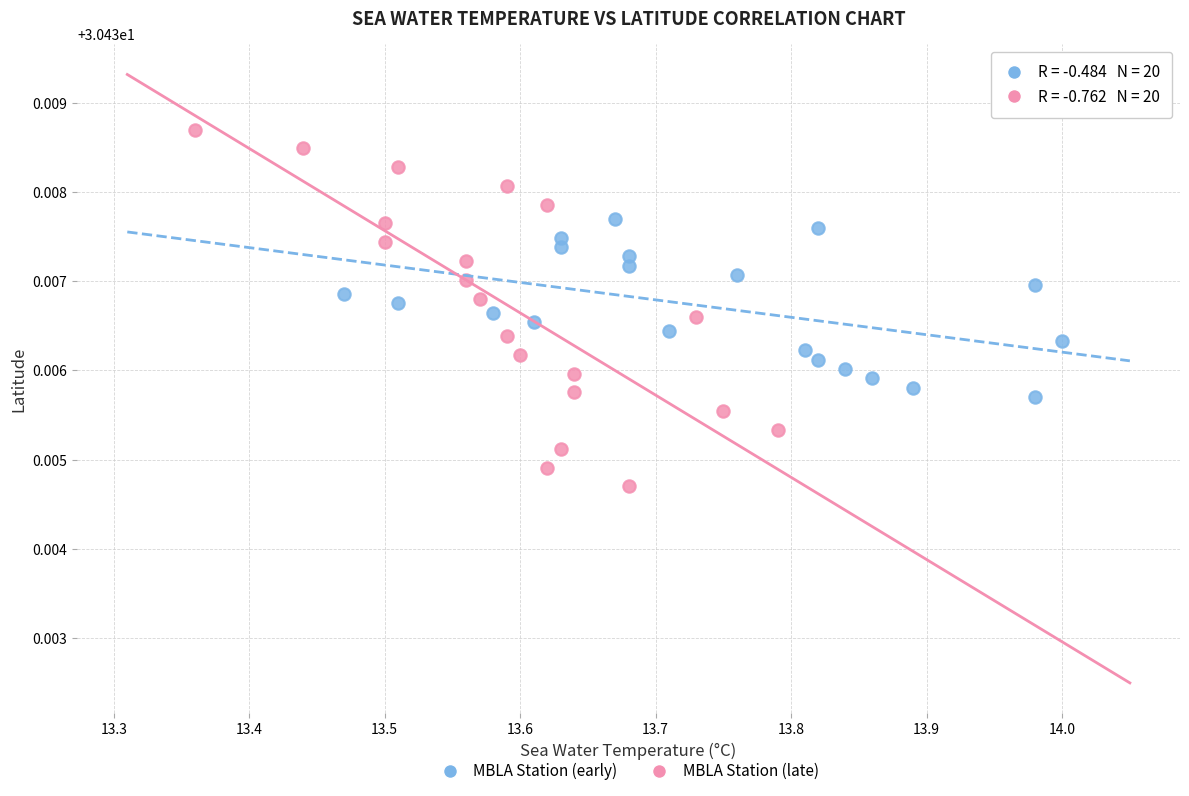

Which series has the largest Y range (max minus min)?

MBLA Station (late)